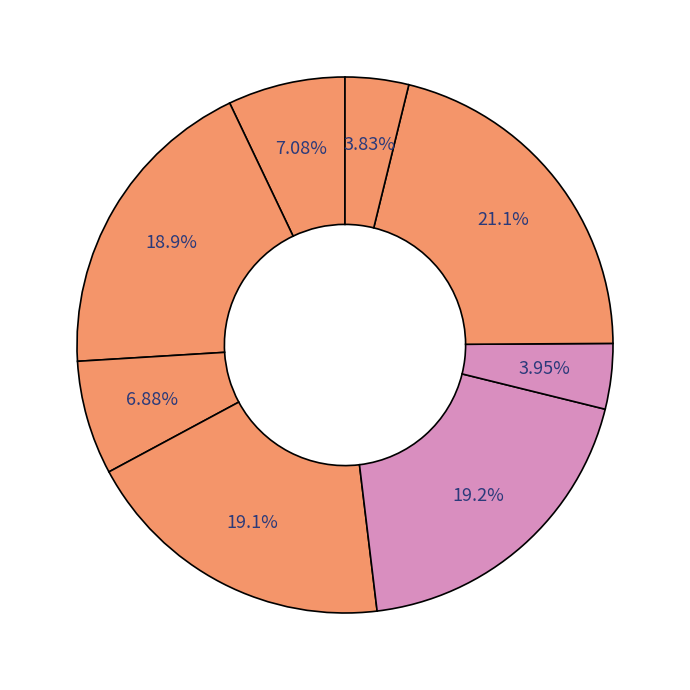

What is the largest slice in the pie chart?

Conform